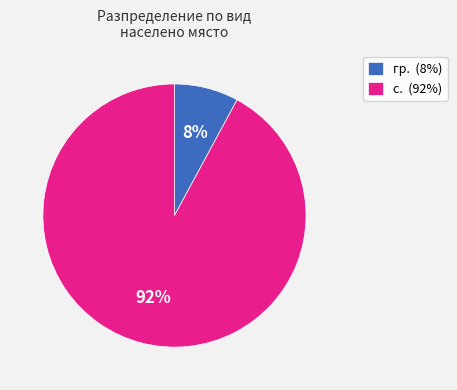

Combined, do с. and гр. account for over 50%?

Yes